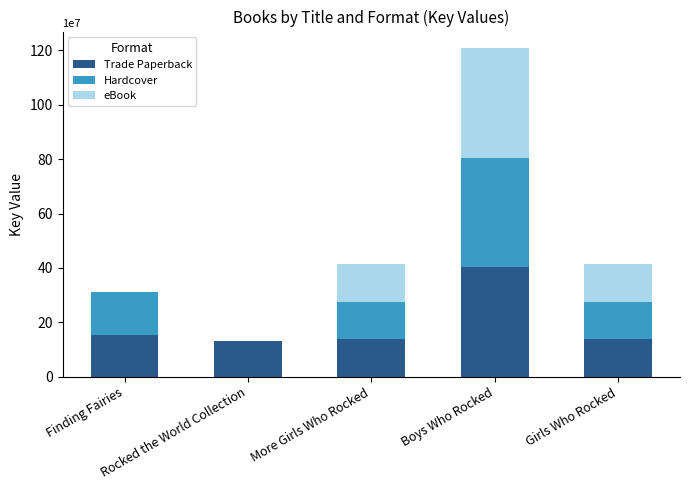

What is the highest value of the Trade Paperback series?

402777391